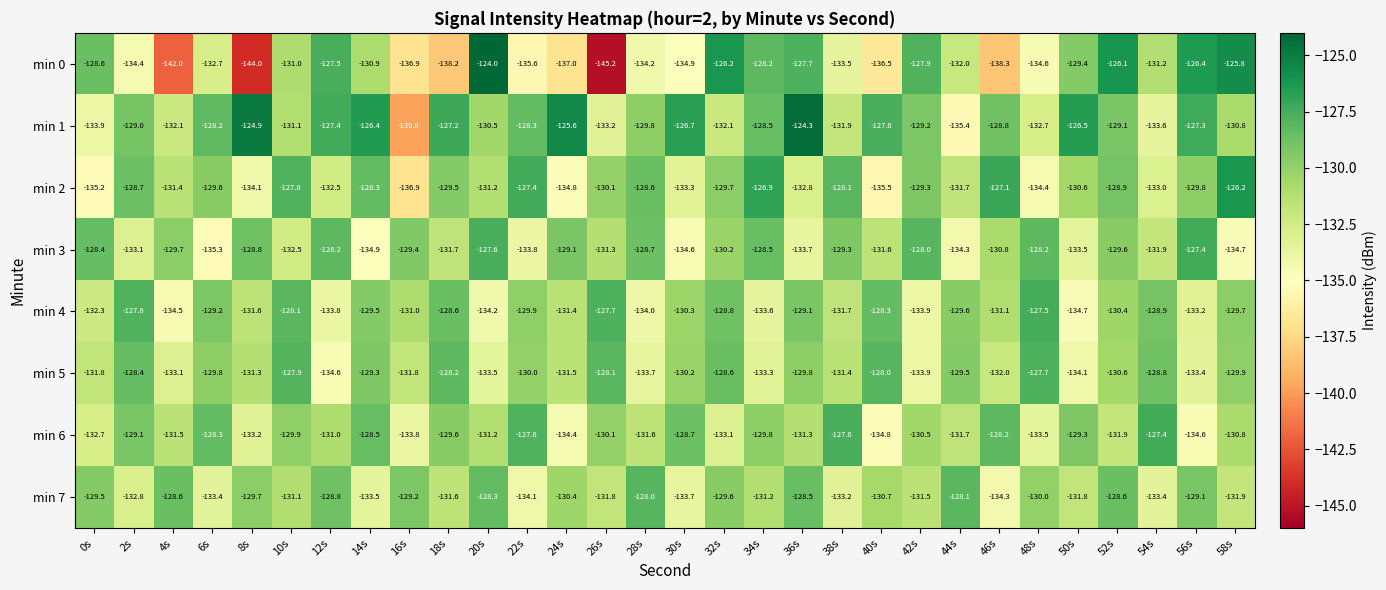

What is the difference between the maximum and second lowest values in the min 3 series?

7.5